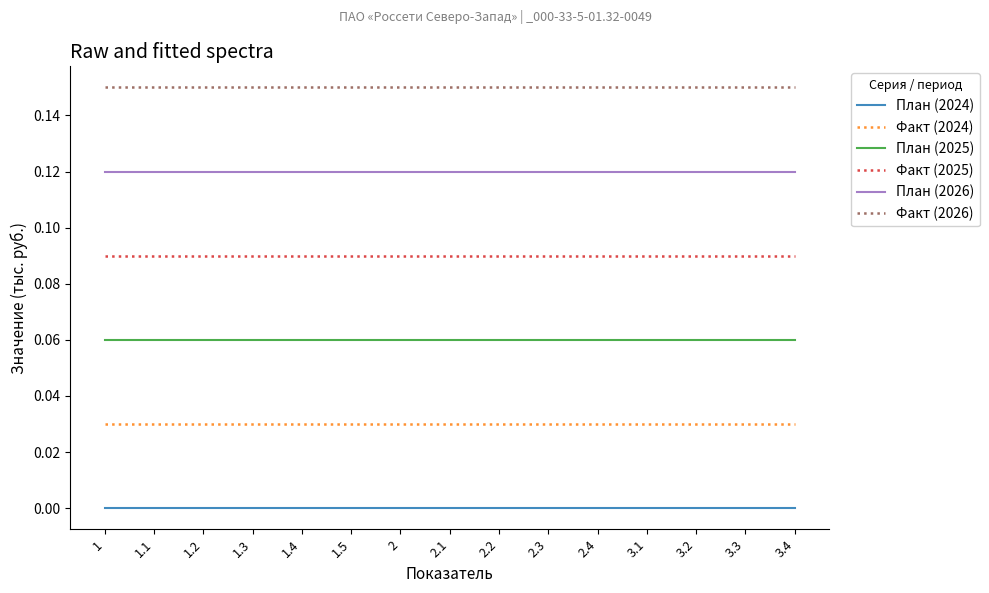

Count the number of data series in this chart.

6